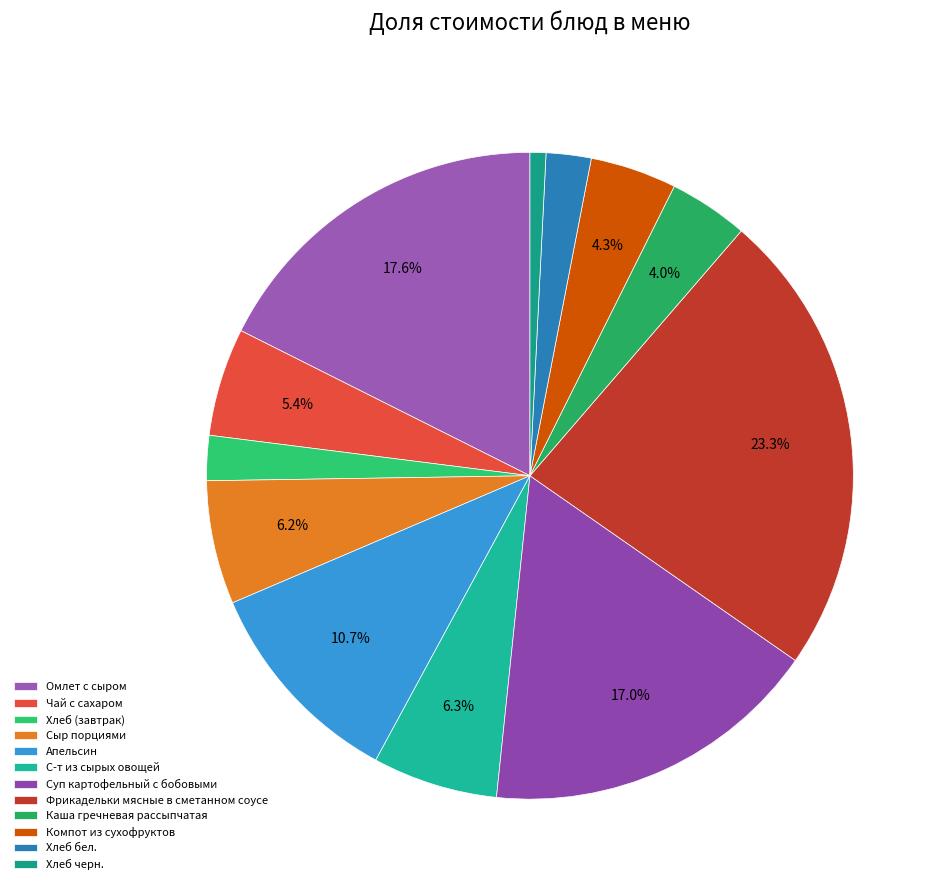

To the nearest percent, what portion does Хлеб черн. represent?

1%